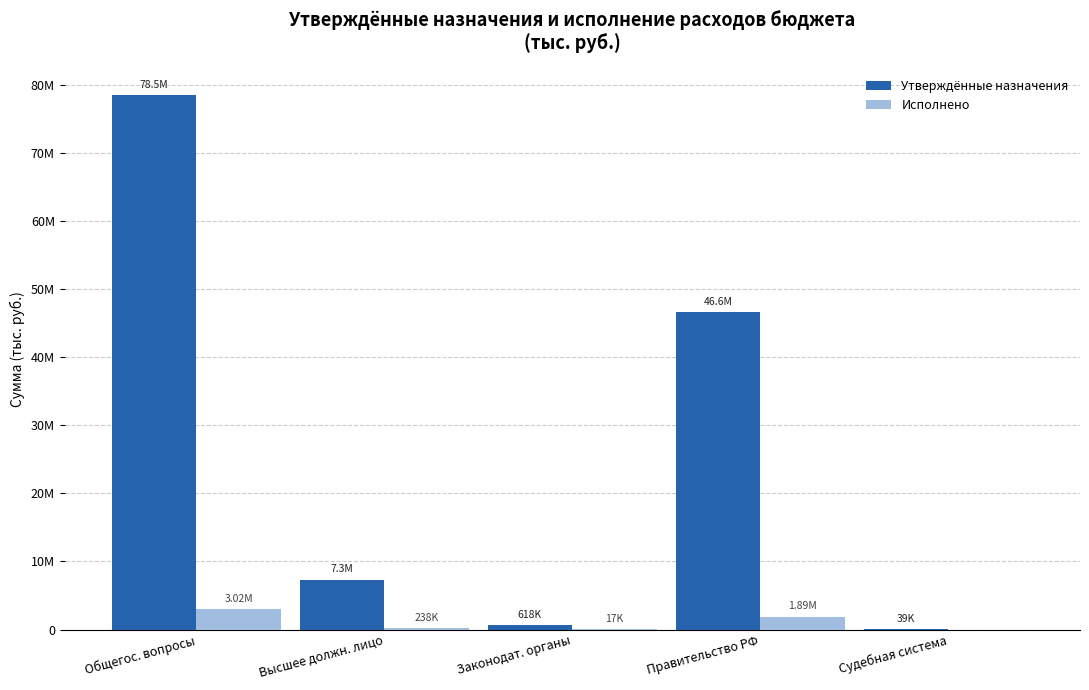

At Судебная система, list the series in order from largest to smallest.

Утверждённые назначения, Исполнено